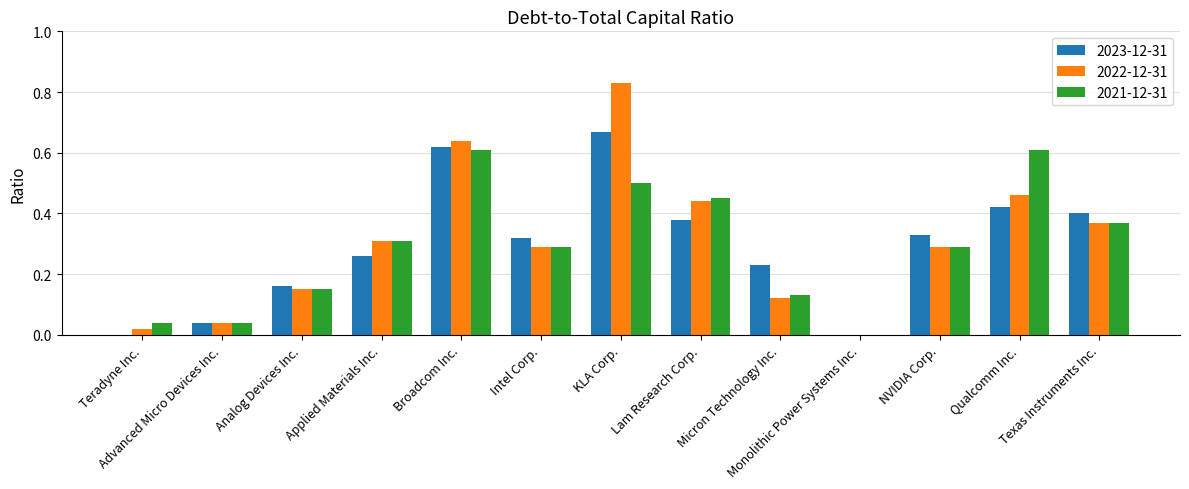

What is the sum of all 2023-12-31 values?

3.8